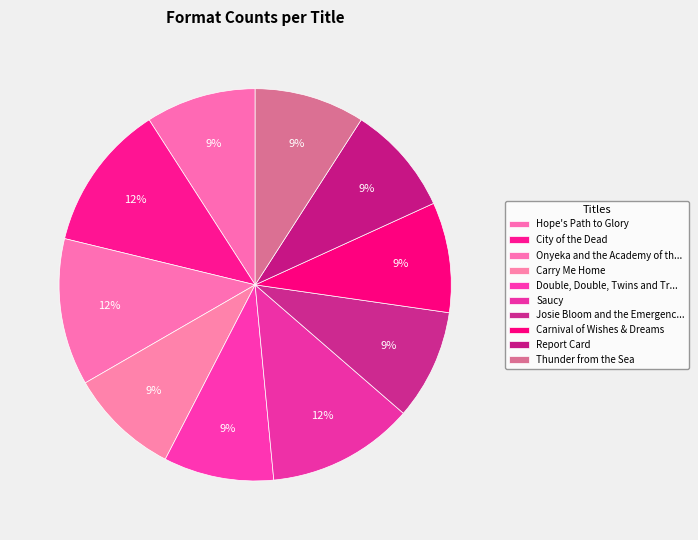

How many slices are in this pie chart?

10